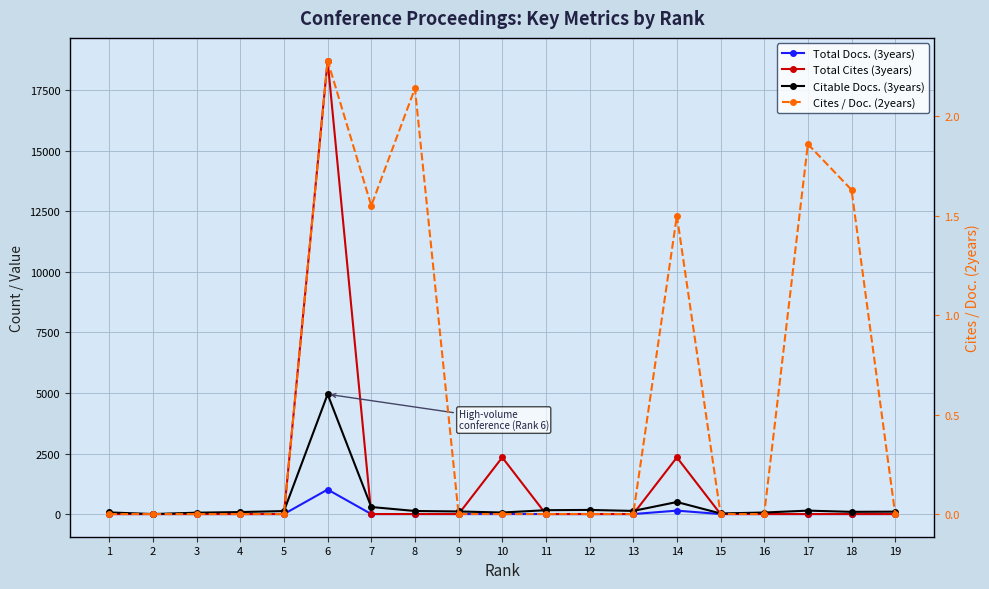

Which label corresponds to the largest value in the chart?

6